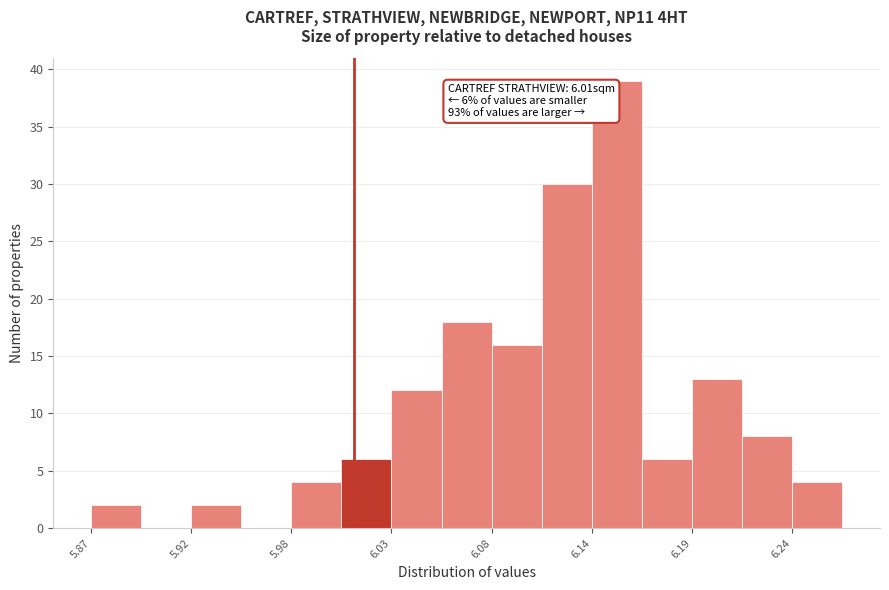

Around what value on the x-axis is the tallest bar? Give the approximate position of its centre, as read against the axis.

6.15